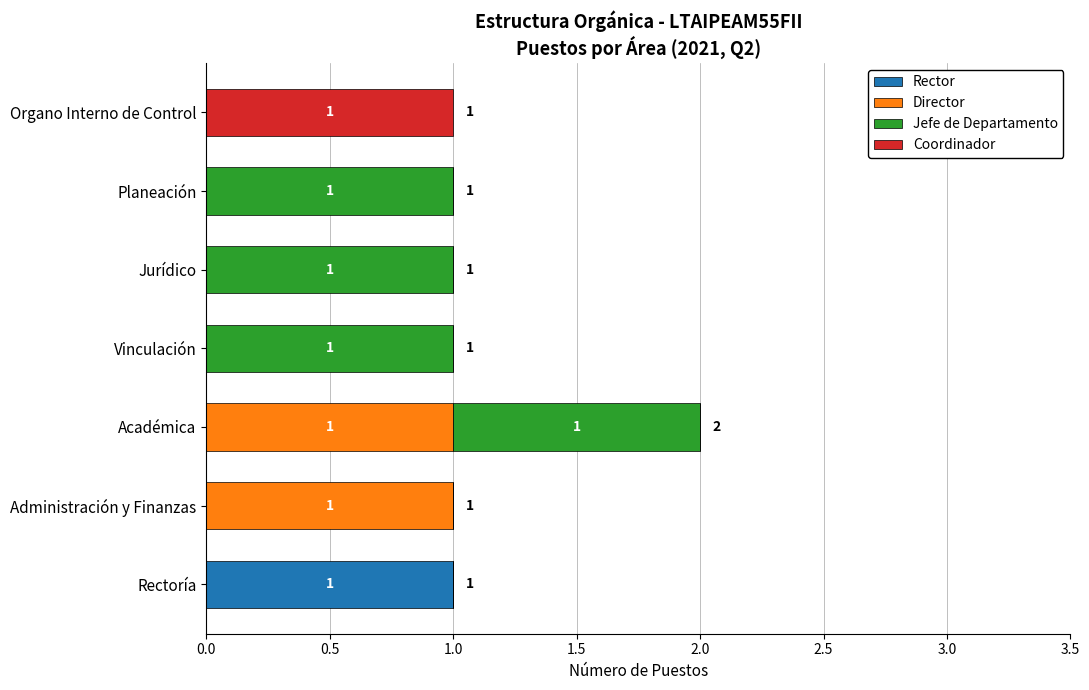

Count the number of categories in the chart.

7